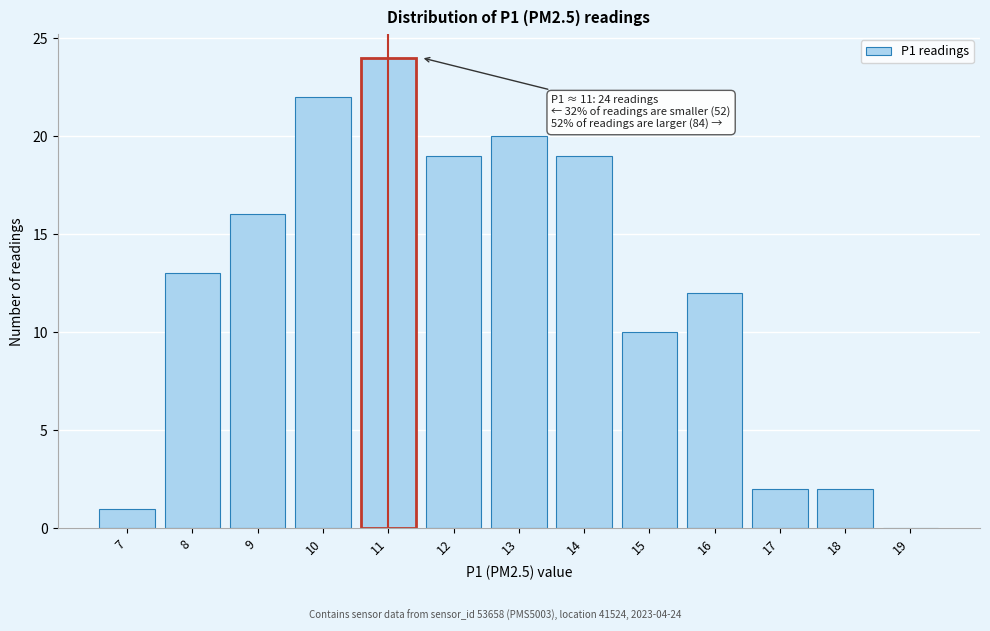

Over which range of the x-axis is the bar tallest?

10.5 to 11.5